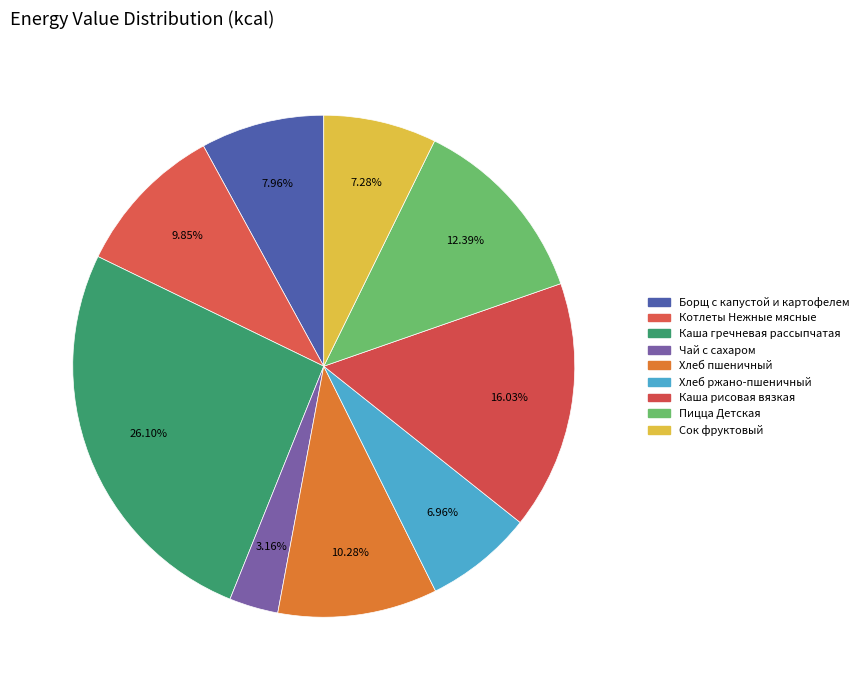

To the nearest percent, what is the average slice percentage?

11%